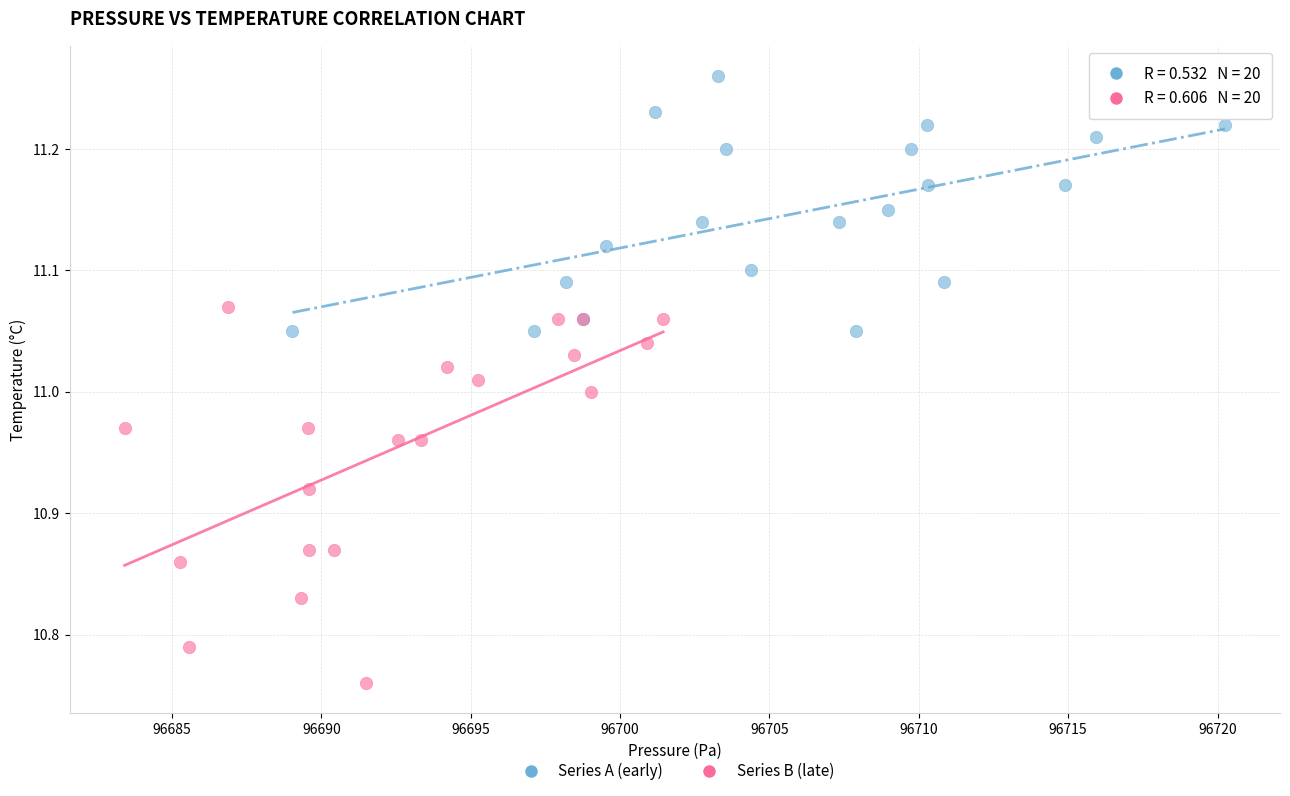

Which series has the widest spread of Y values?

Series B (late)